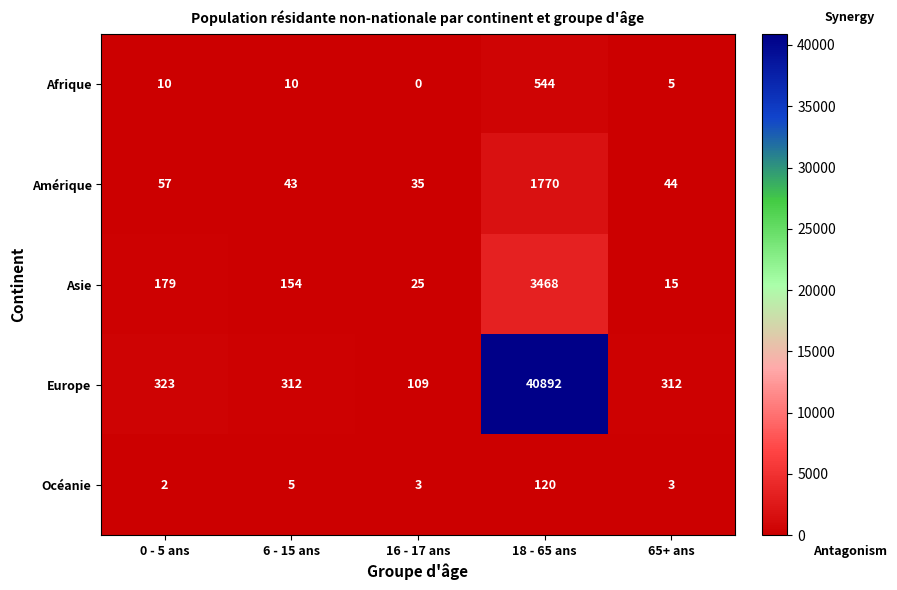

At how many categories does at least one series exceed 16180?

1